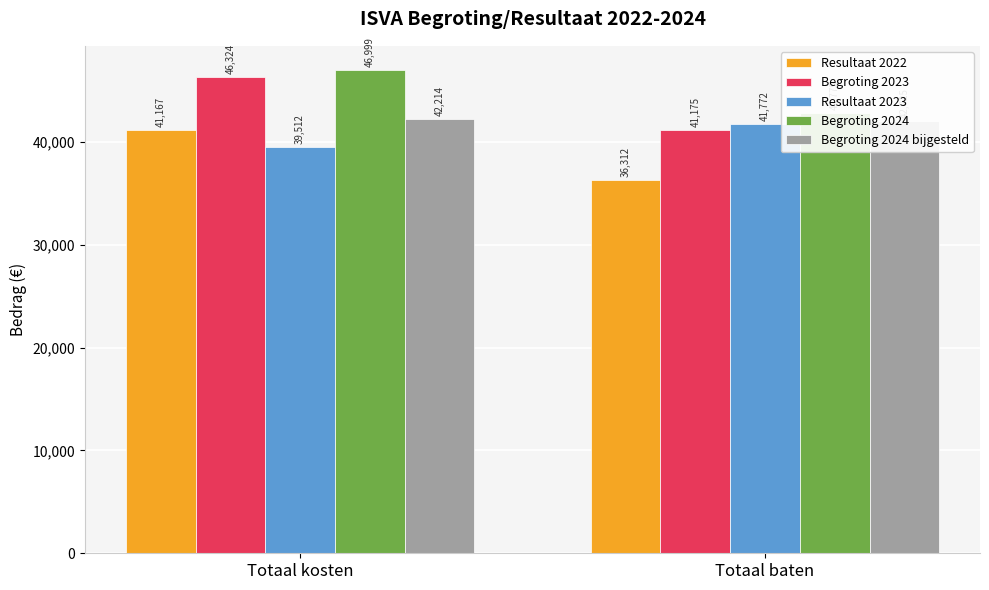

Which series changed the most between Totaal kosten and Totaal baten?

Begroting 2023